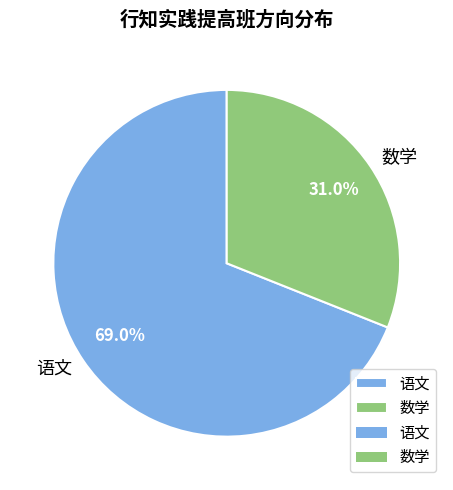

Is there a majority slice in this chart?

Yes